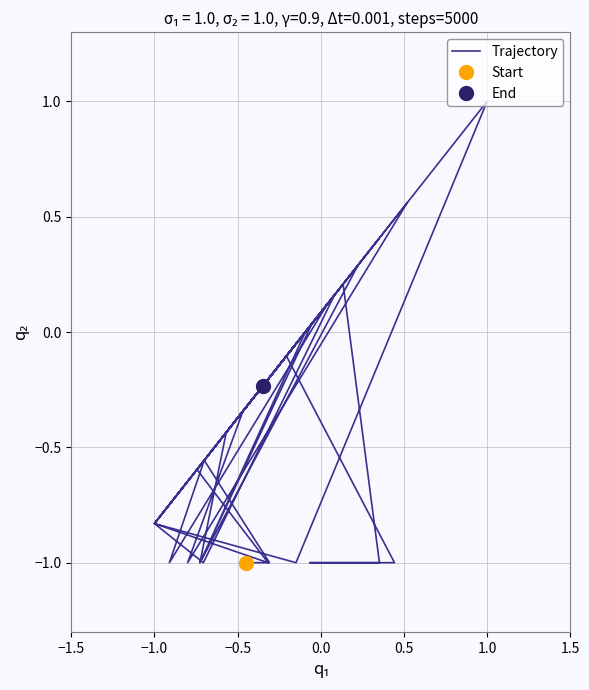

Where is the first local maximum?

−0.5